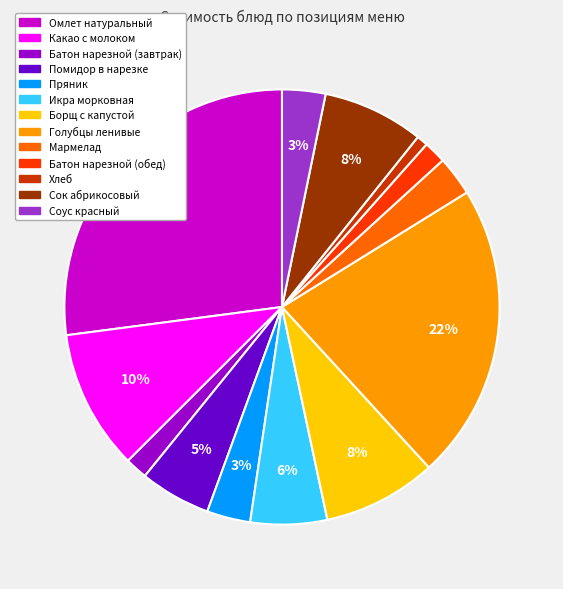

Count the number of slices in the pie.

13